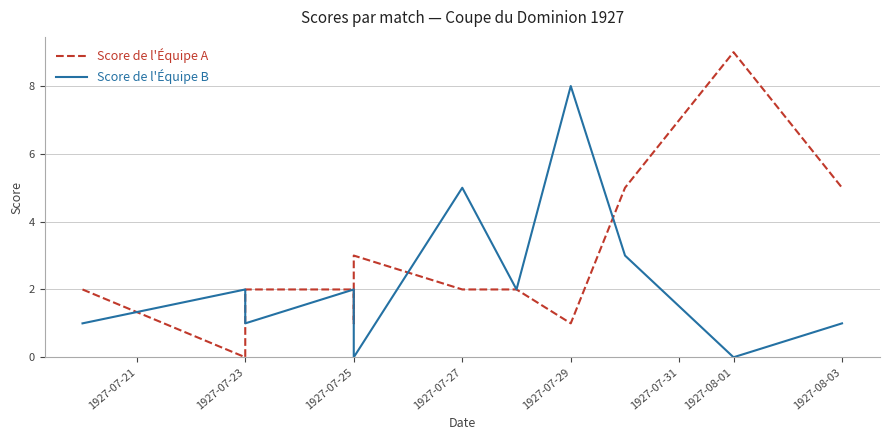

What is the greatest value displayed?

9